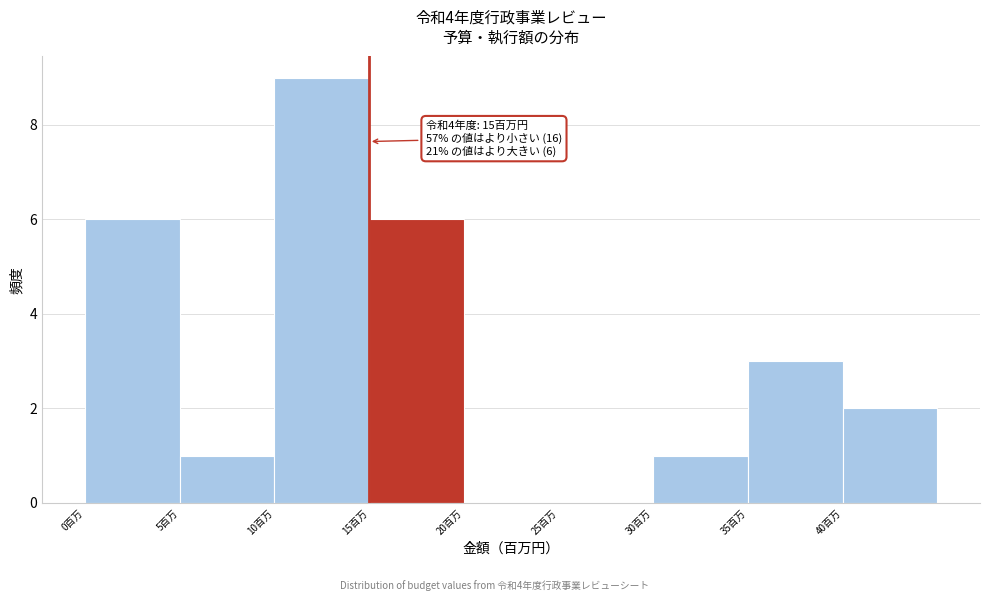

Which range on the x-axis has the tallest bar?

10 to 15